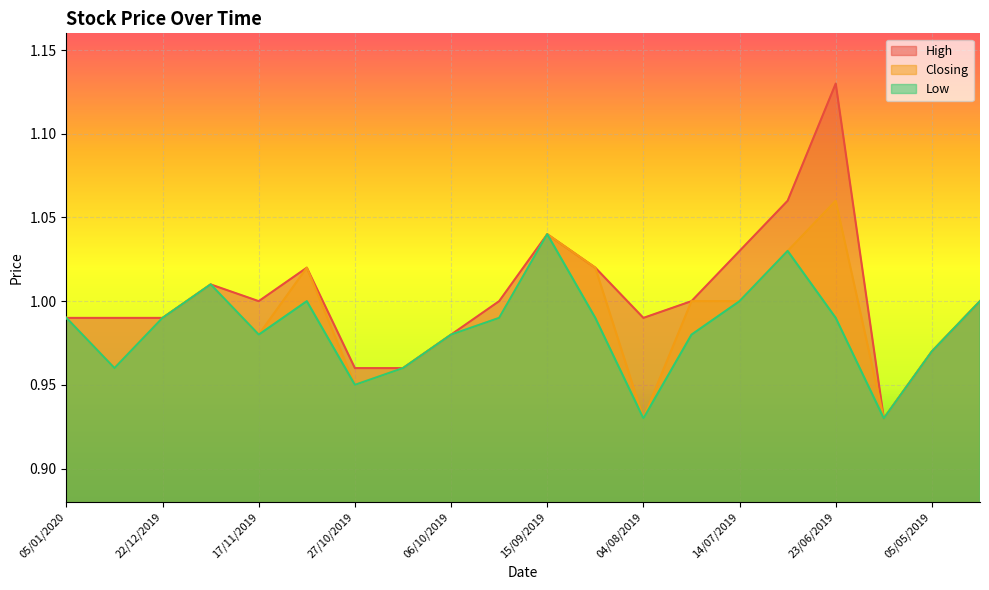

Count the number of data series in this chart.

3